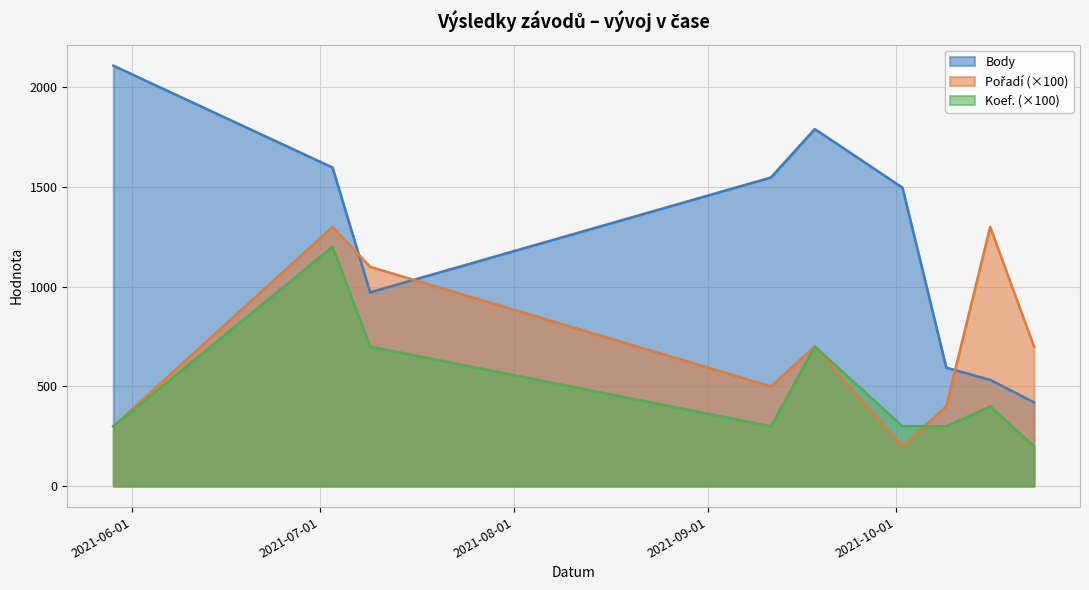

True or false: Koef. has more than 2 interior local peaks.

True